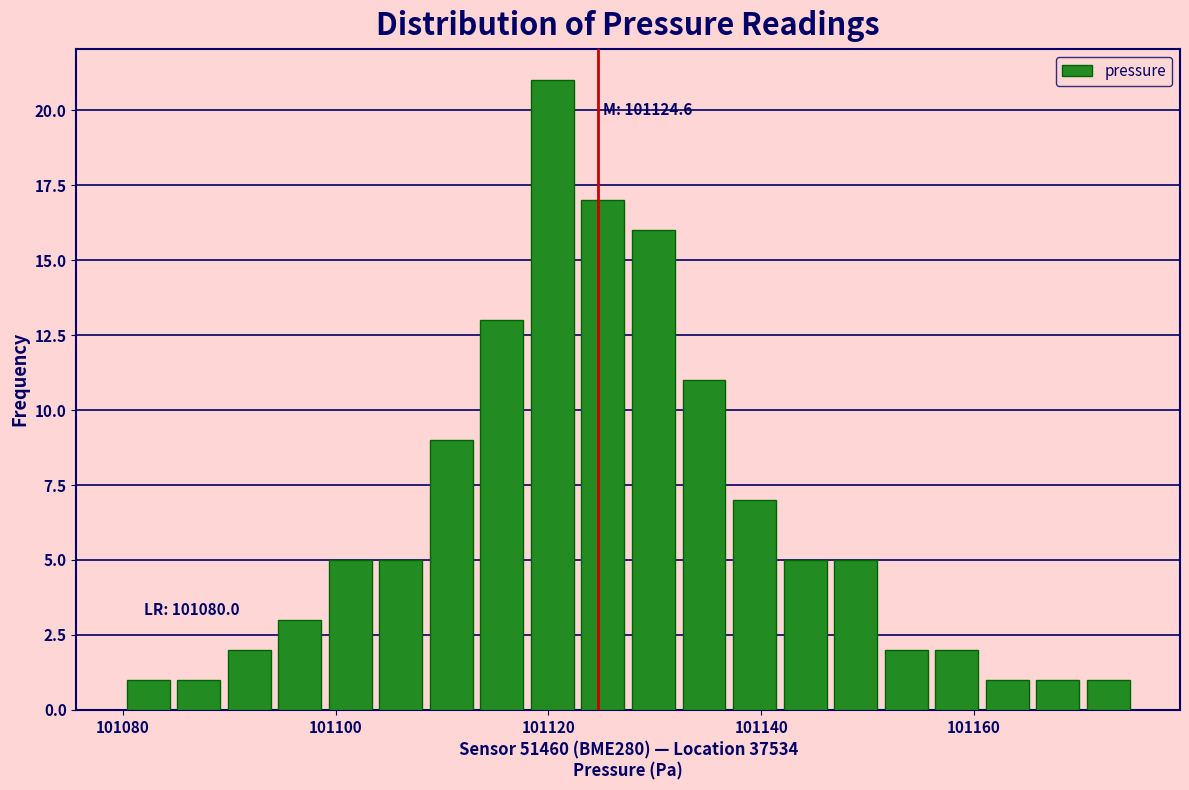

Read against the x-axis, roughly where is the centre of the tallest bar?

101120